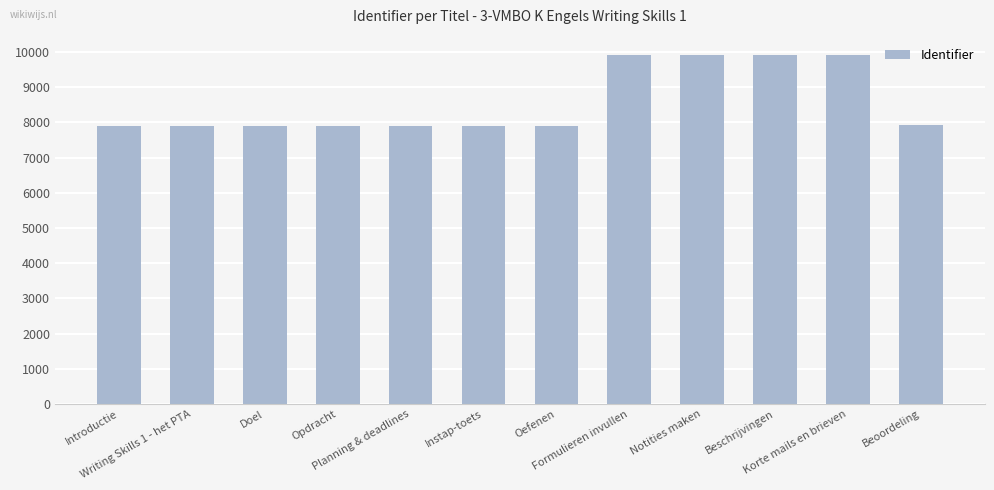

Are the bars grouped side by side (vs. stacked)?

No